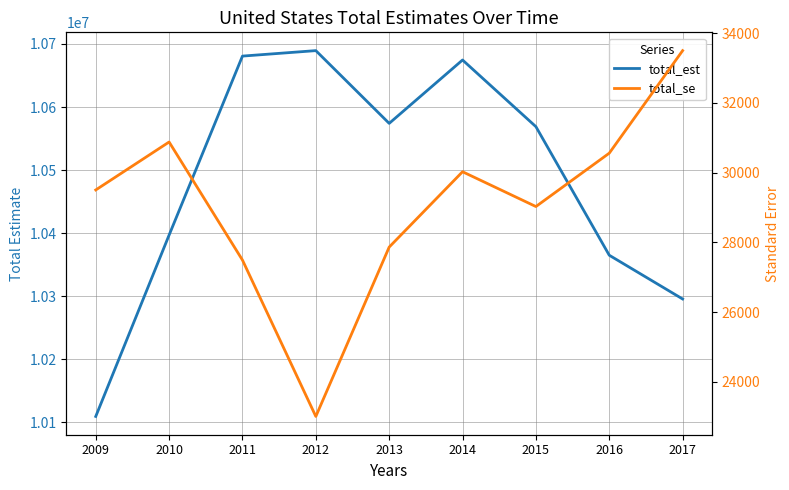

What is the value of the total_est point at the 7th from the left?

10568856.0